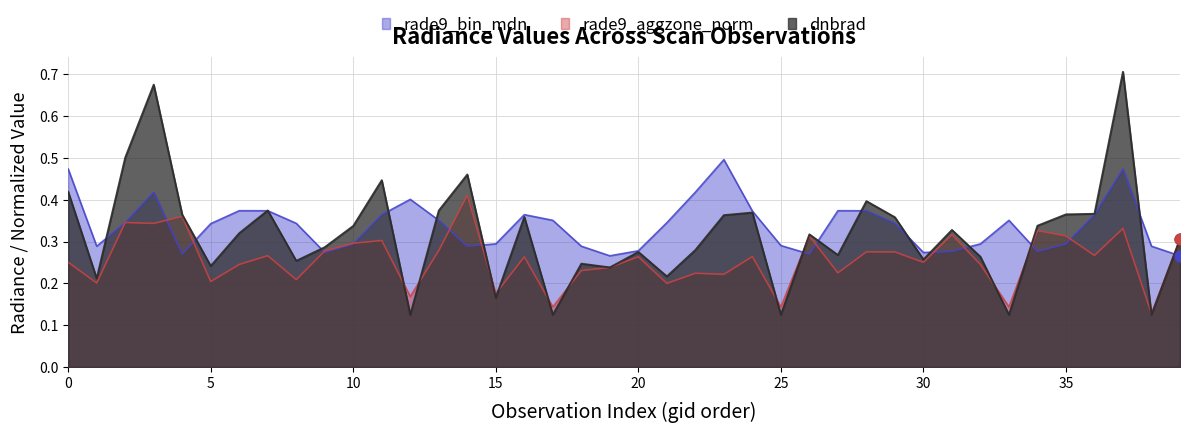

Which series contains the lowest Y value?

dnbrad